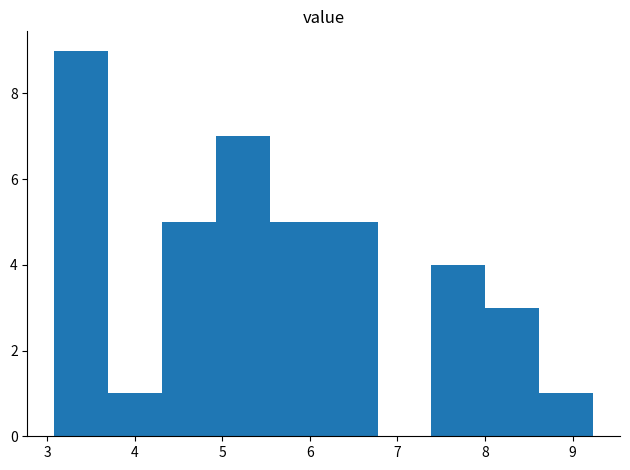

Reading left to right, list every bar in this chart as the range it spans on the x-axis followed by its height. Neither the bar edges nor the heights are printed on the chart, so give them approximately, as read against the axes.

3.1 to 3.7: 9
3.7 to 4.3: 1
4.3 to 4.9: 5
4.9 to 5.5: 7
5.5 to 6.2: 5
6.2 to 6.8: 5
6.8 to 7.4: 0
7.4 to 8.0: 4
8.0 to 8.6: 3
8.6 to 9.2: 1